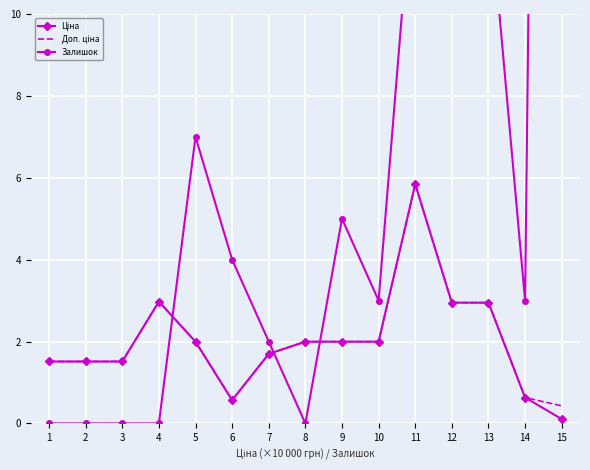

How many data points in Залишок are less than 3?

6